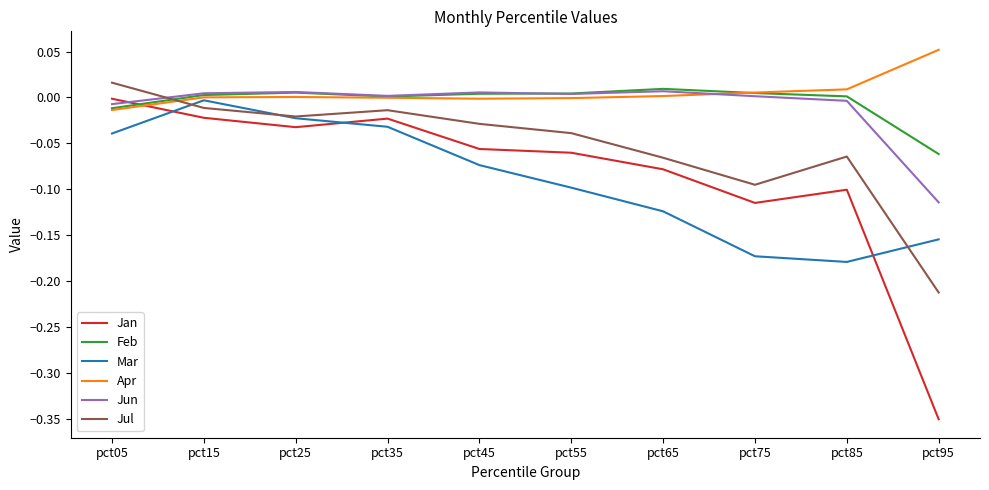

How many interior local valleys does the Mar series have?

1